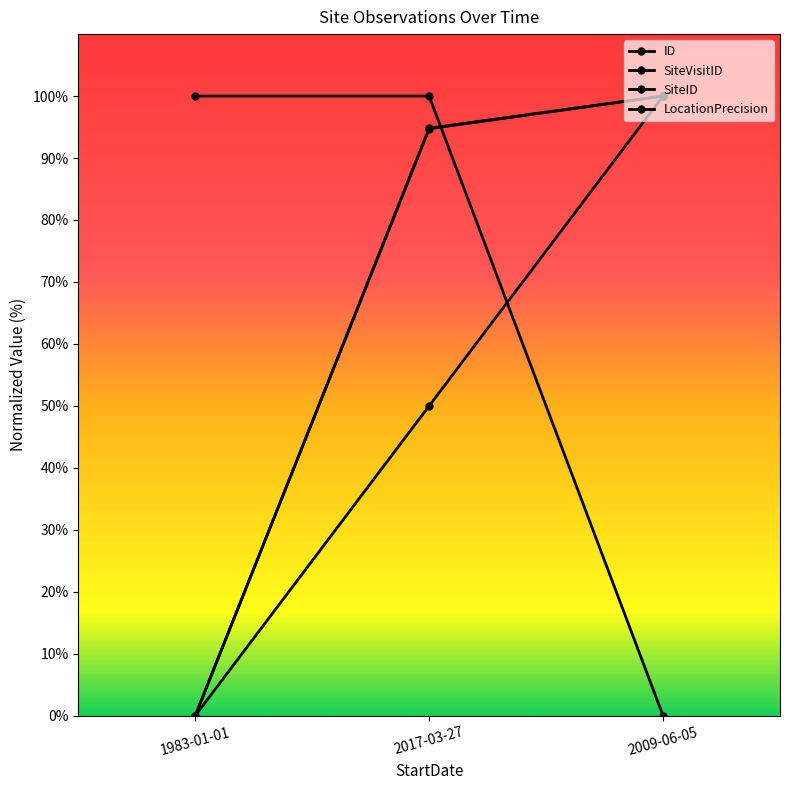

At which label is SiteVisitID closest to 50?

2017-03-27